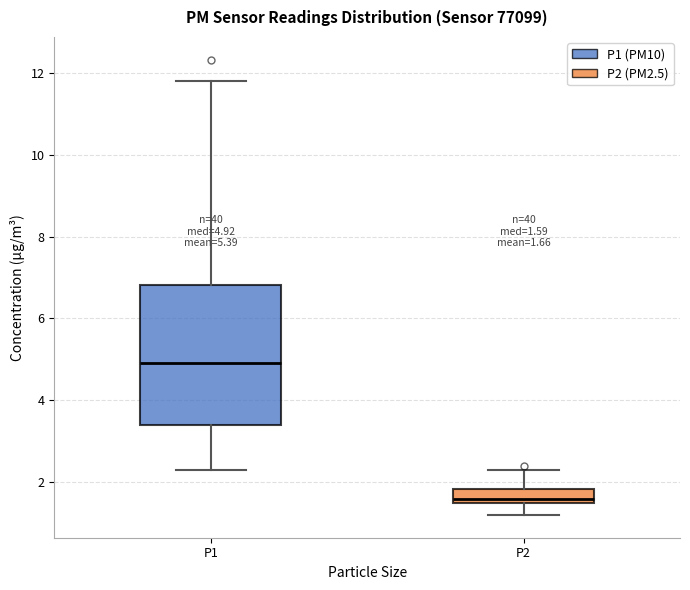

Comparing the boxes themselves (not the whiskers), which one is the tallest?

P1